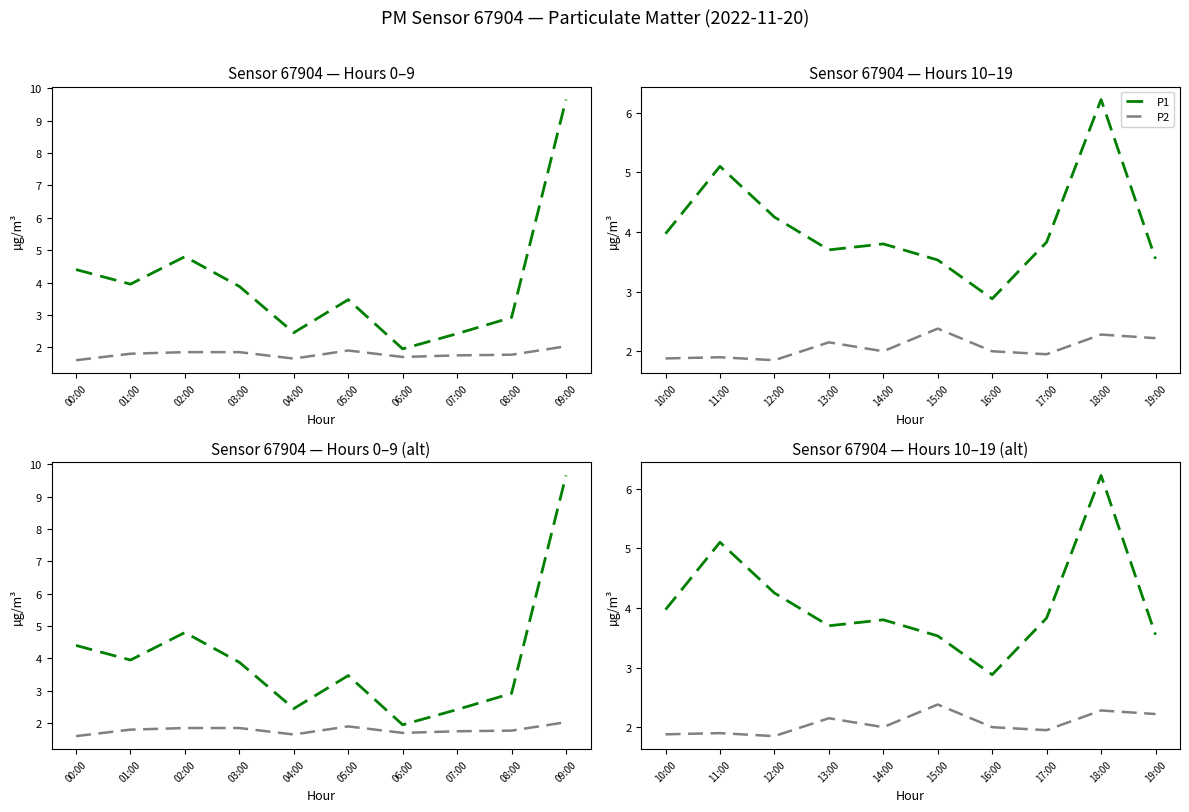

What are all the series names shown in the legend?

P1, P2